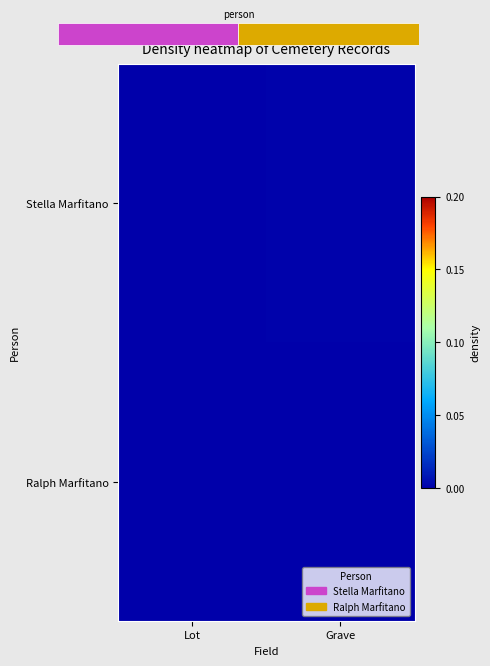

At which category does the chart reach its minimum across all series?

Lot